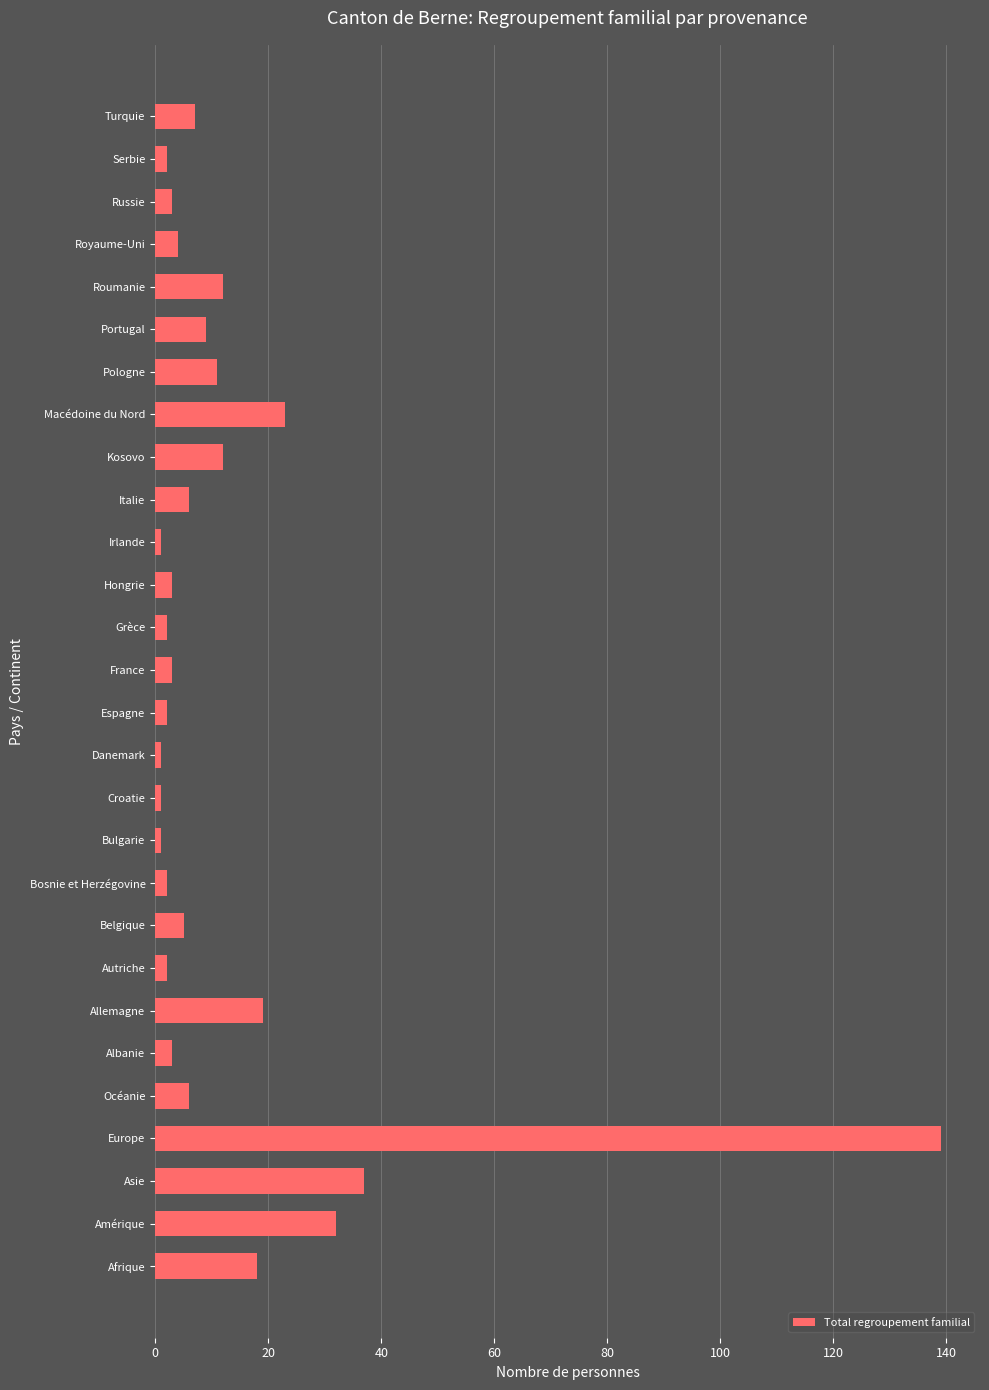

What is the difference between the second highest and second lowest values?

36